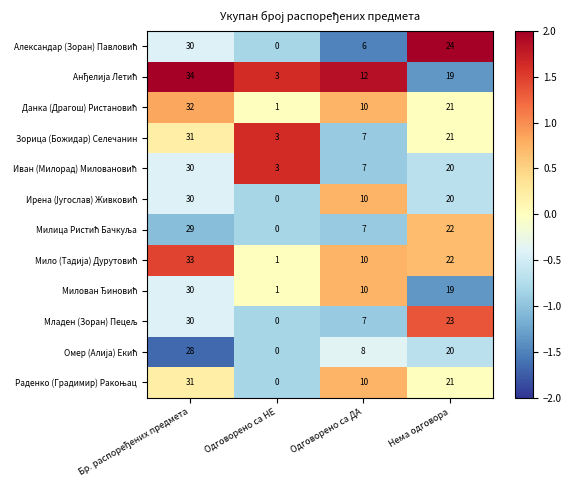

What is the greatest value displayed?

34